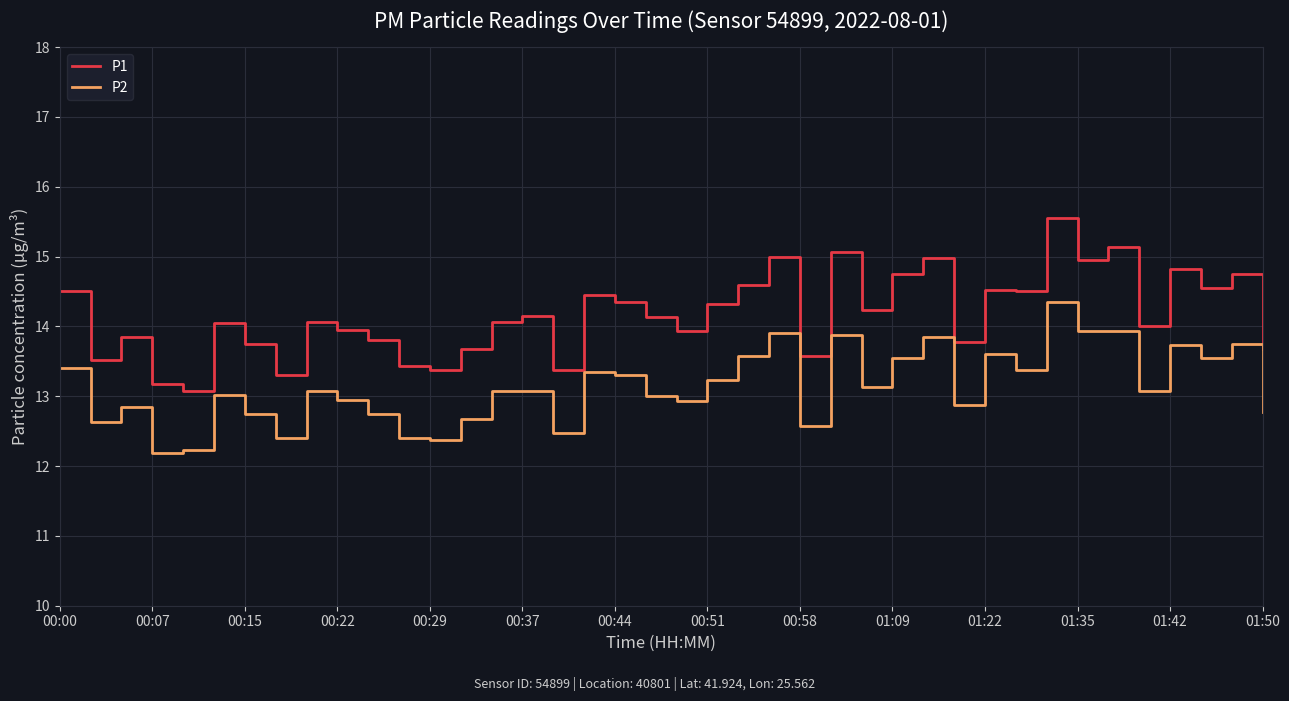

What is the maximum value for P1?

15.6